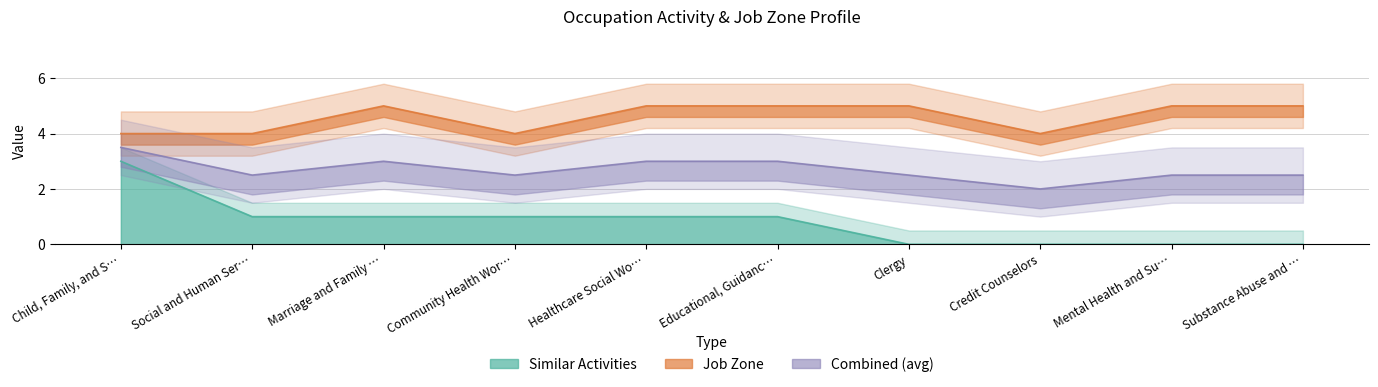

The Similar Activities series shows 1 at Marriage and Family …. True or false?

True